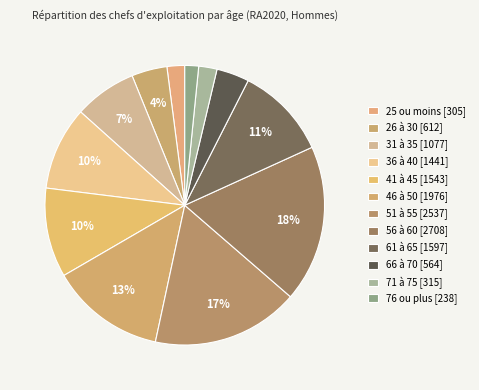

Combined, do 41 à 45 and 51 à 55 account for over 50%?

No